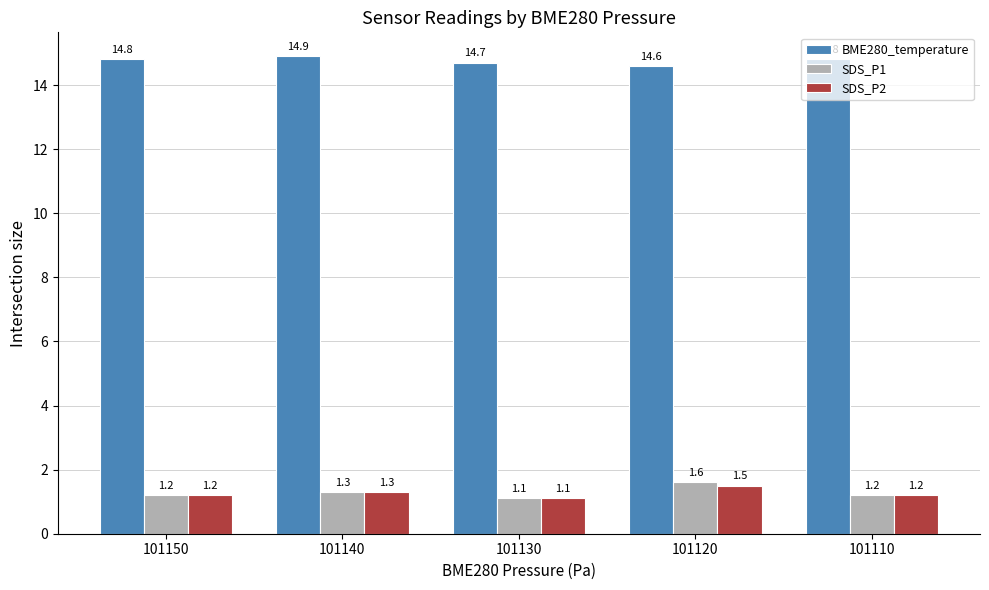

What is the difference between the BME280_temperature values at 101140 and 101130?

0.2